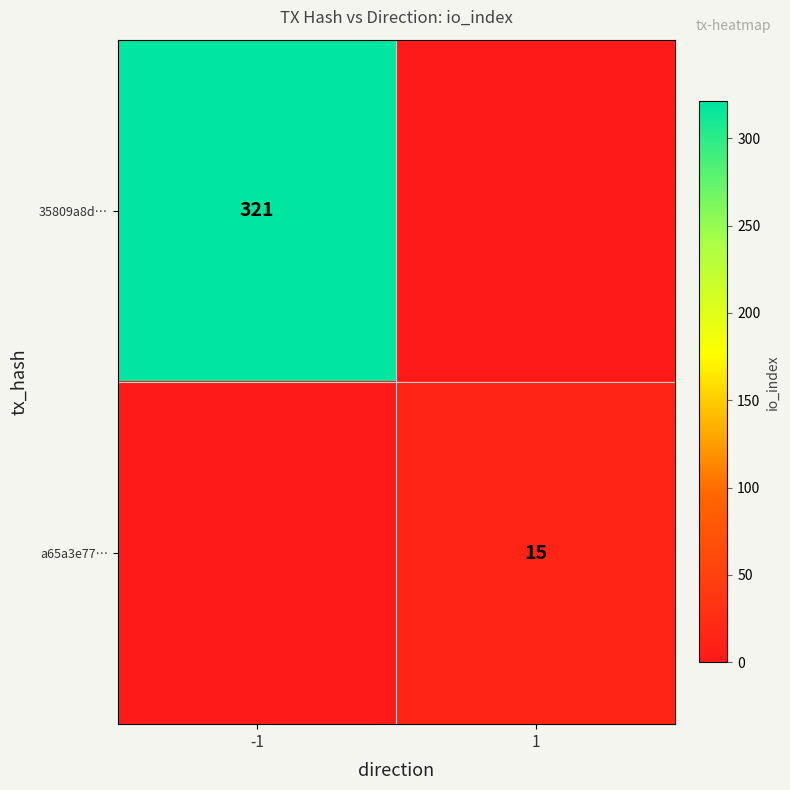

What is the difference between the highest and lowest values at -1?

321